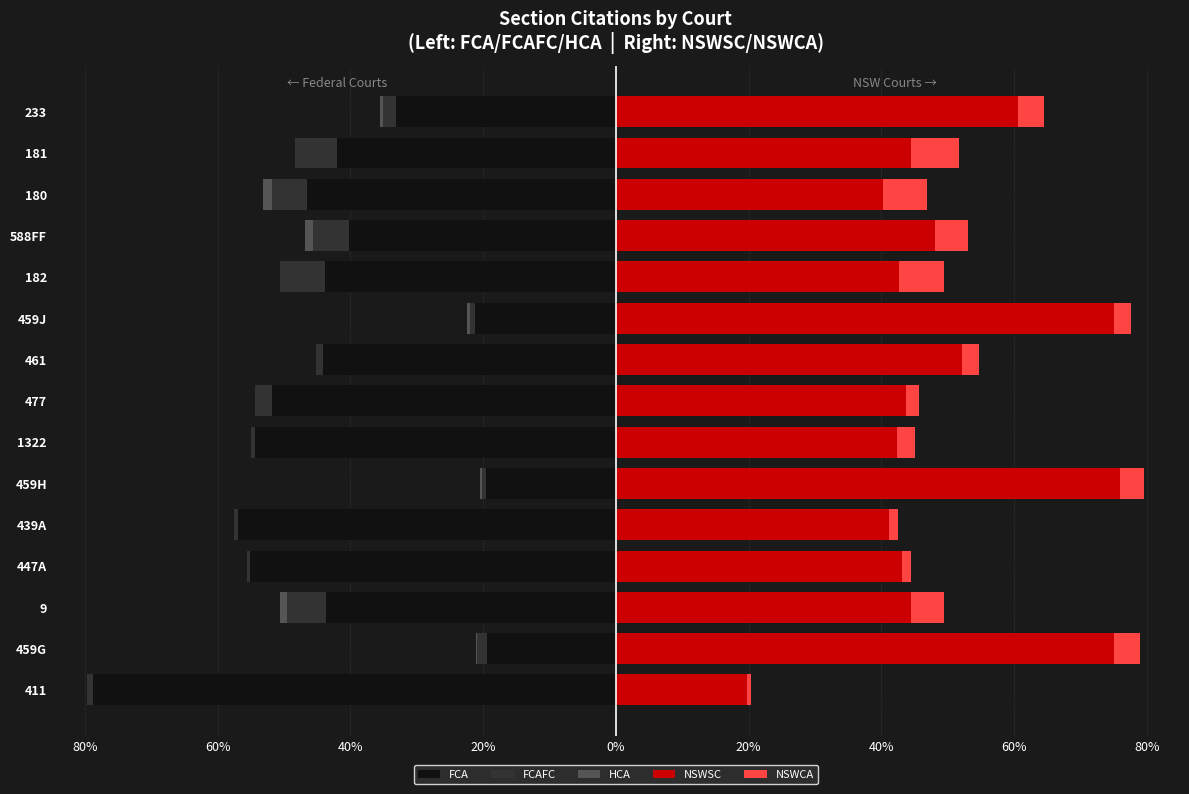

Is the value of FCA at 477 greater than the value of NSWCA at 439A?

No